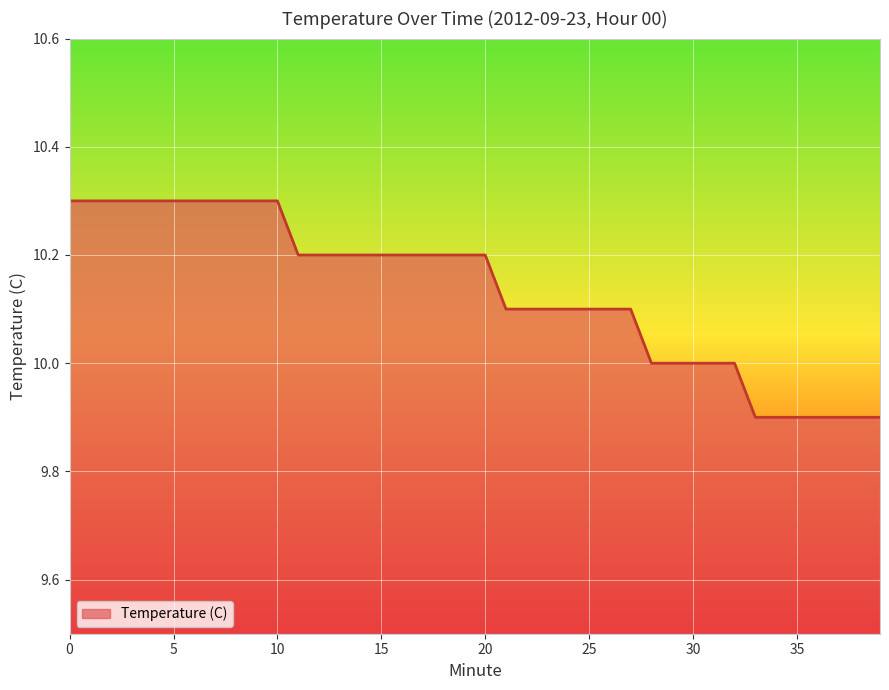

What is the value of the 17th point from the left?

10.2